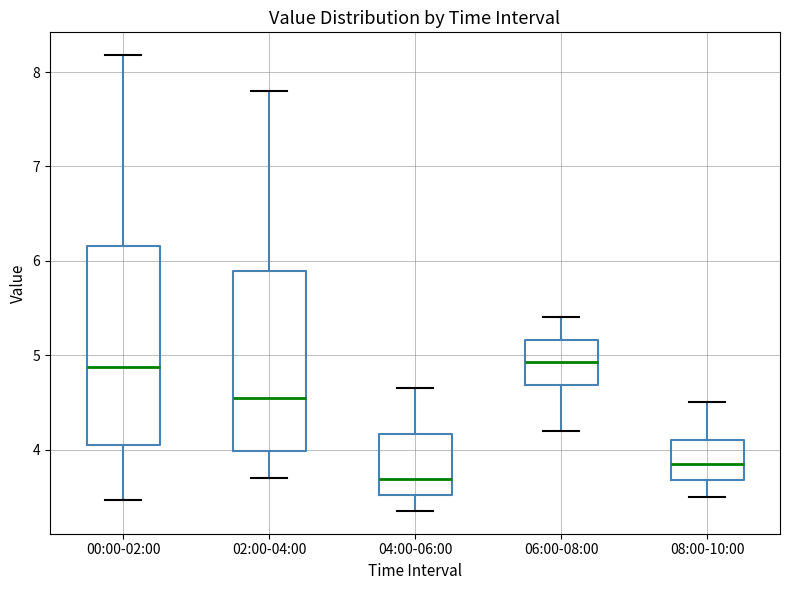

Reading left to right, read every box against the y-axis: the position of its median line, the range the box covers, and the ends of its whiskers. The values are not printed on the chart, so give them approximately, as read against the axis.

00:00-02:00: median 4.9, box 4.1 to 6.2, whiskers 3.5 to 8.2
02:00-04:00: median 4.6, box 4.0 to 5.9, whiskers 3.7 to 7.8
04:00-06:00: median 3.7, box 3.5 to 4.2, whiskers 3.4 to 4.7
06:00-08:00: median 4.9, box 4.7 to 5.2, whiskers 4.2 to 5.4
08:00-10:00: median 3.9, box 3.7 to 4.1, whiskers 3.5 to 4.5